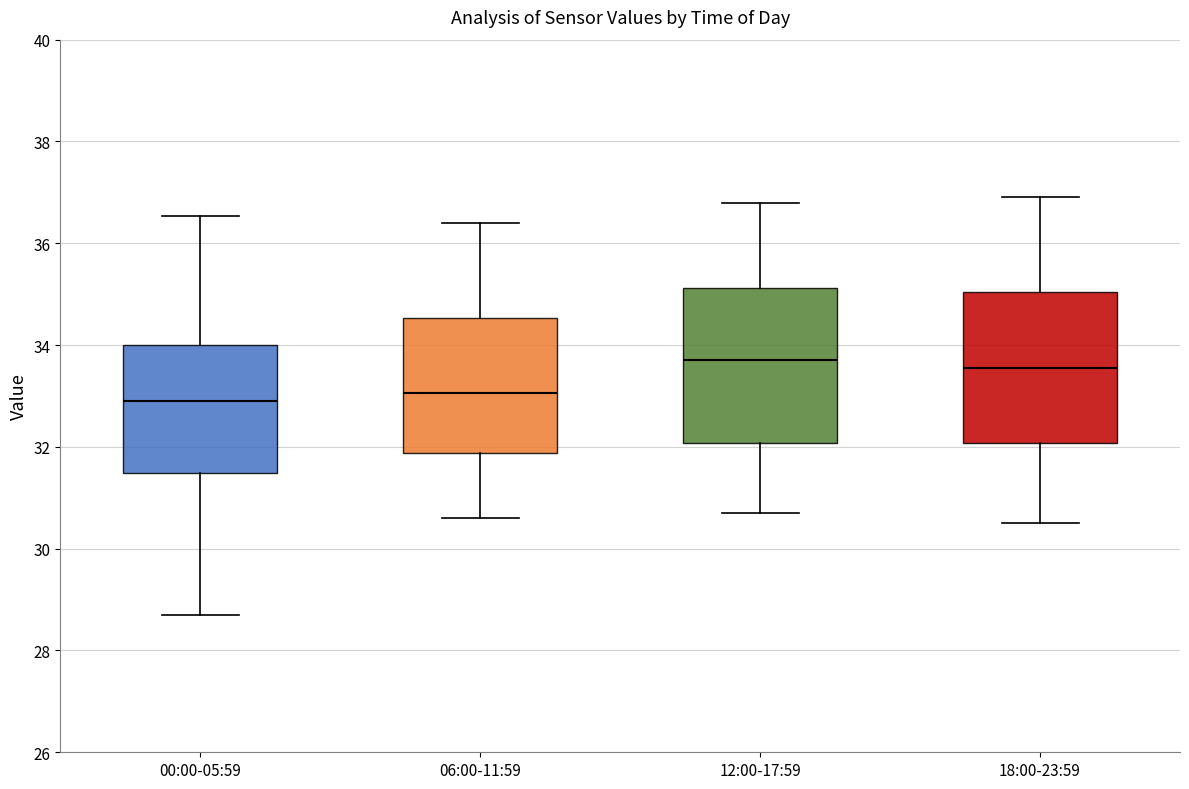

Reading left to right, transcribe this box plot: for each box, give where its median line is, the range the box spans, and where its two whiskers end, as read against the y-axis. The values are not printed on the chart, so give them approximately, as read against the axis.

00:00-05:59: median 33.0, box 31.4 to 34.0, whiskers 28.8 to 36.6
06:00-11:59: median 33.0, box 31.8 to 34.6, whiskers 30.6 to 36.4
12:00-17:59: median 33.8, box 32.0 to 35.2, whiskers 30.8 to 36.8
18:00-23:59: median 33.6, box 32.0 to 35.0, whiskers 30.6 to 37.0